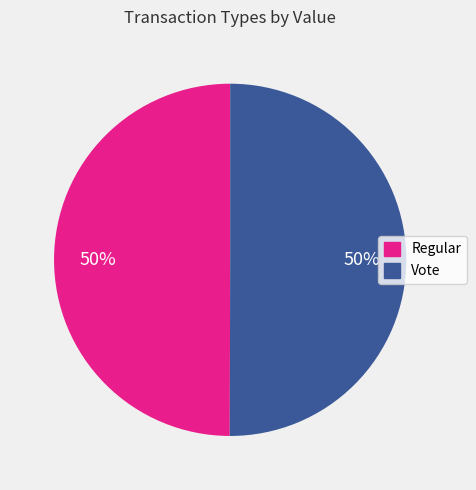

What is the ratio of the value at Regular to the value at Vote?

1.0